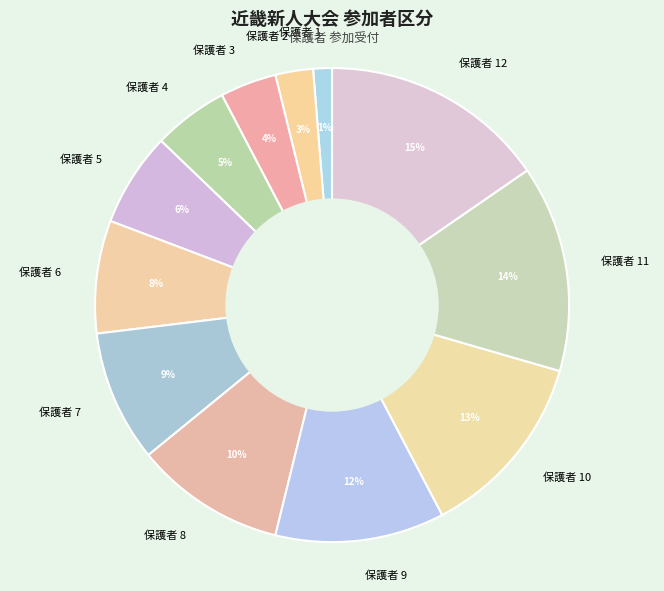

What is the ratio of the value at 保護者 12 to the value at 保護者 11?

1.1